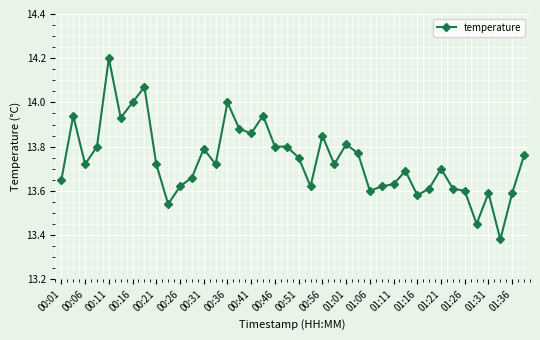

True or false: the data has more than 0 interior local peaks.

True